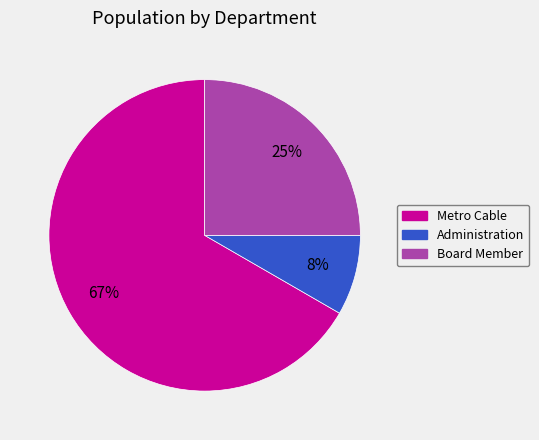

The Administration slice represents 20% of the pie. True or false?

False